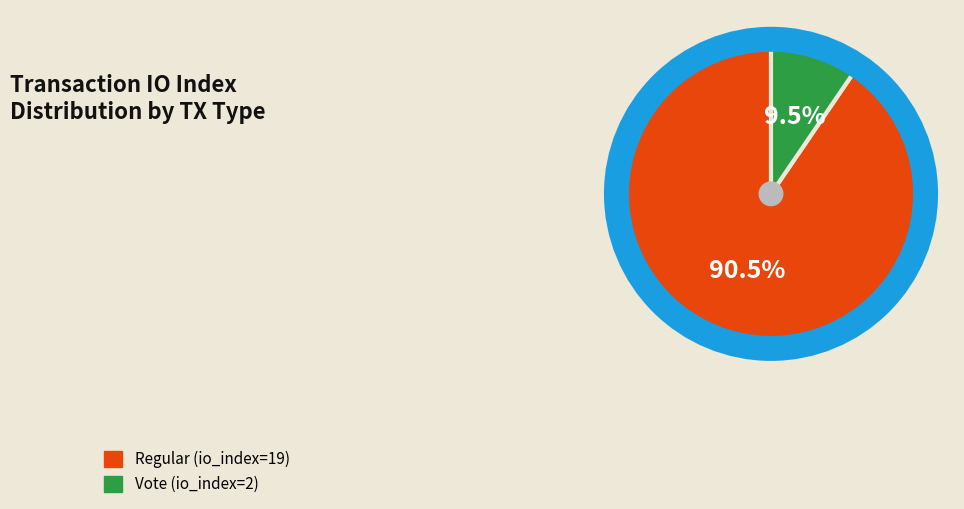

Rank the categories by value from lowest to highest.

Vote (io_index=2), Regular (io_index=19)